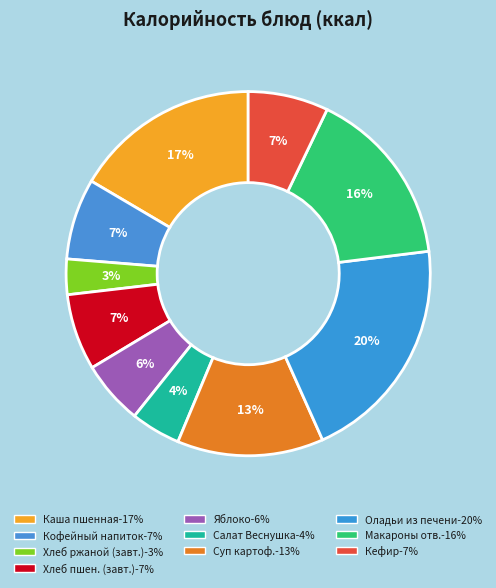

Count the number of slices in the pie.

10